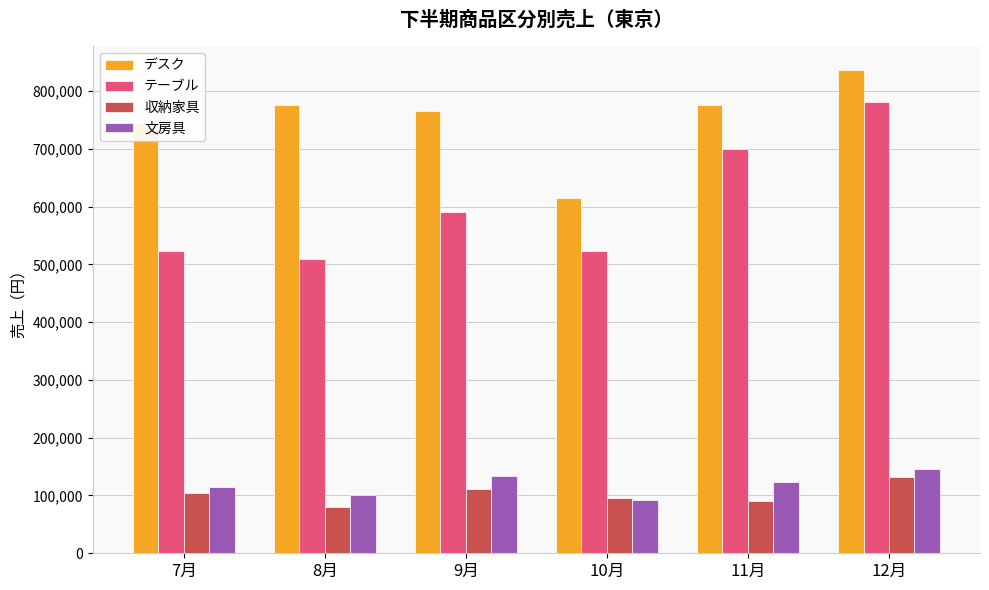

What are all the series names shown in the legend?

デスク, テーブル, 収納家具, 文房具